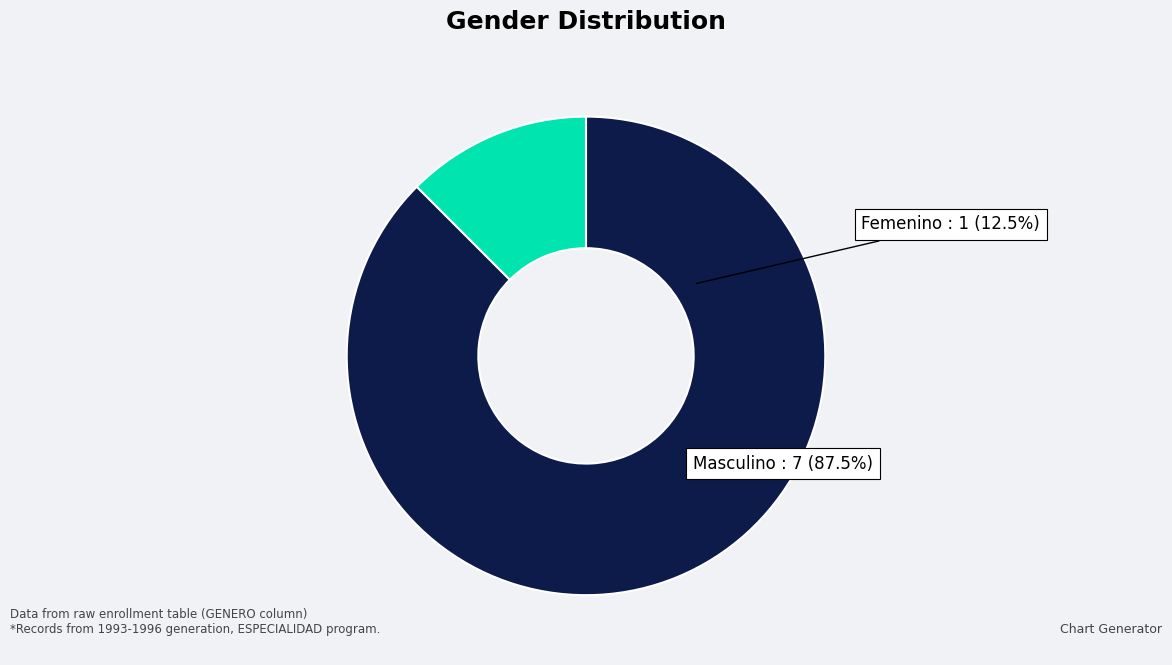

Count the number of slices in the pie.

3